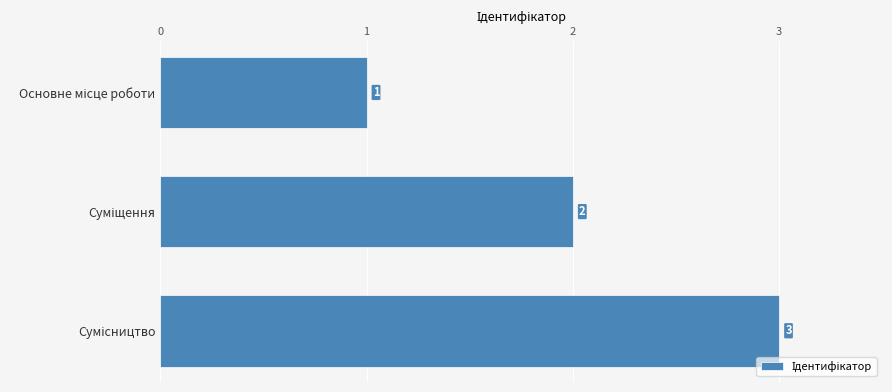

Are the bars grouped side by side (vs. stacked)?

No